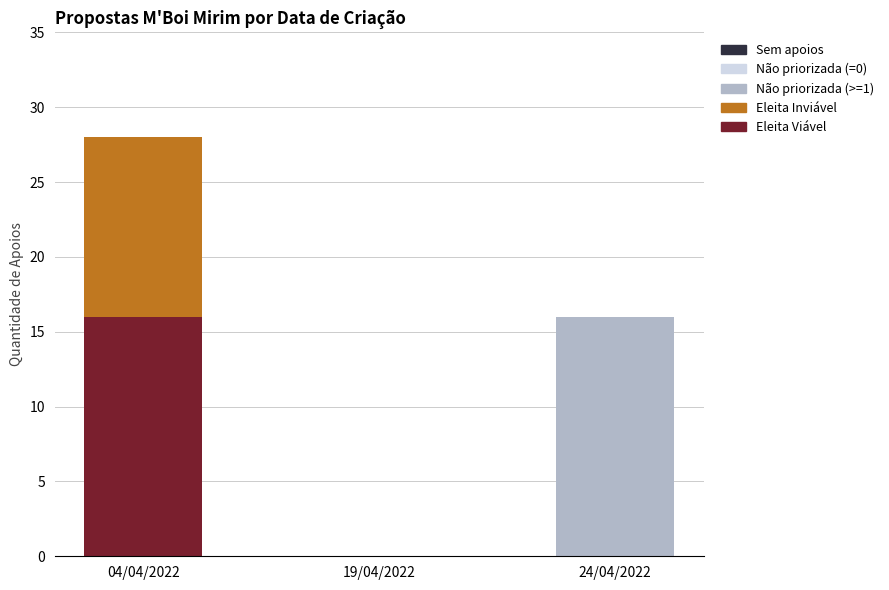

What is the sum of all Eleita Viável values?

16